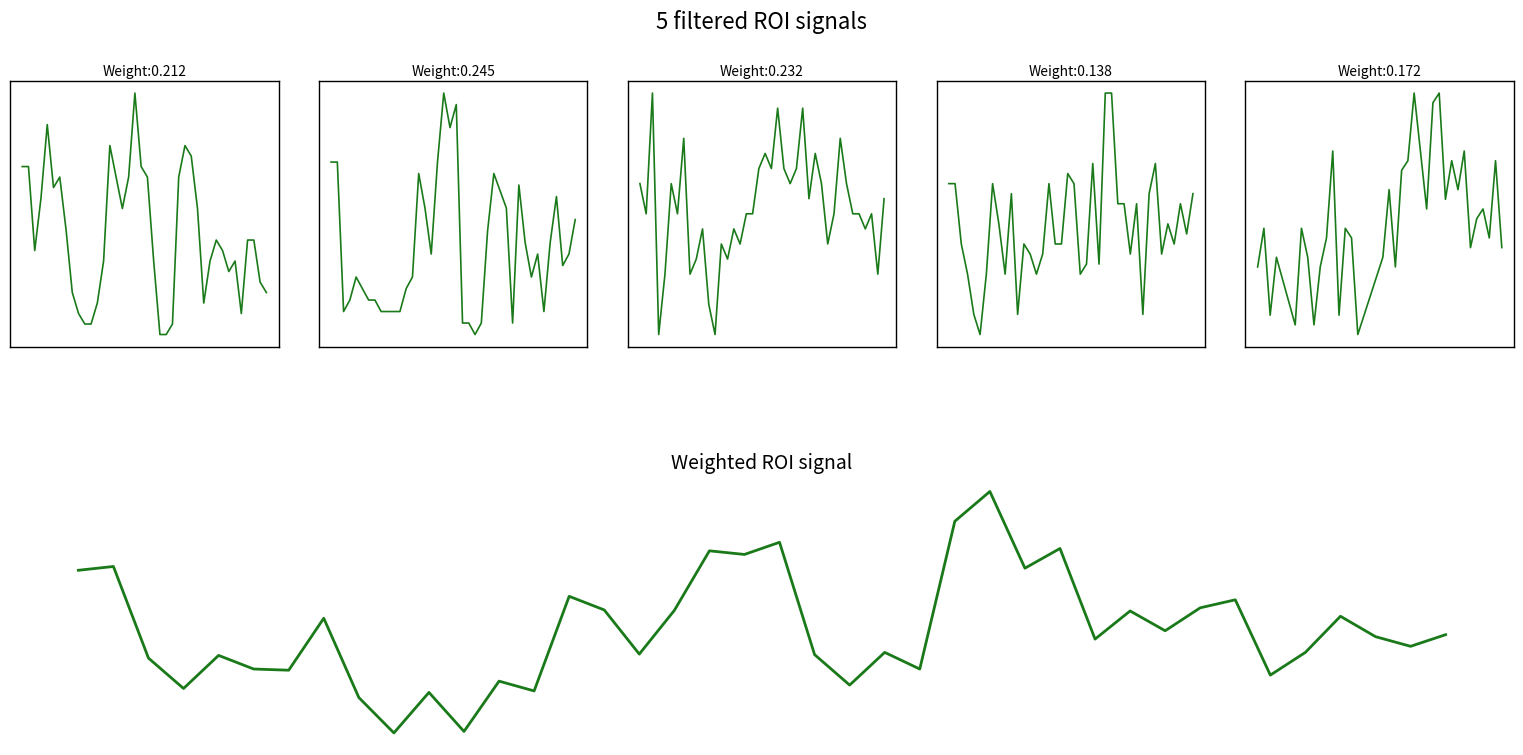

What are all the series names shown in the legend?

col_8 (1.073), col_9 (1.170), col_1 (0.397), col_2 (0.494), col_3 (0.590), Weighted ROI signal